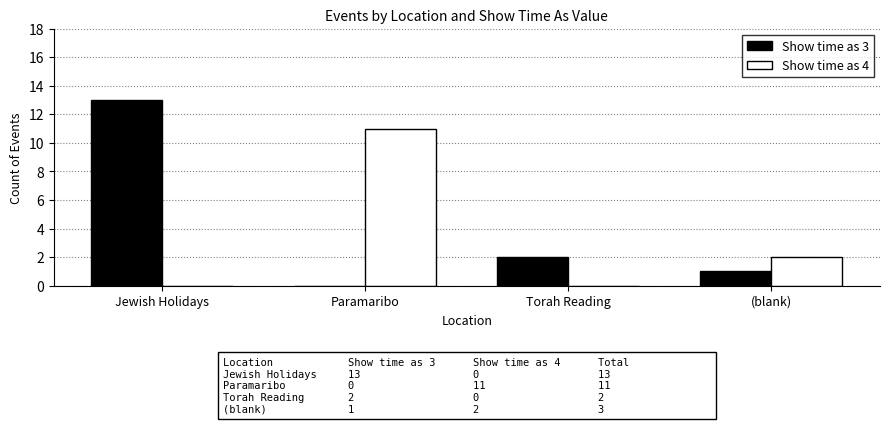

Where is Show time as 4 nearest to the value 5?

(blank)